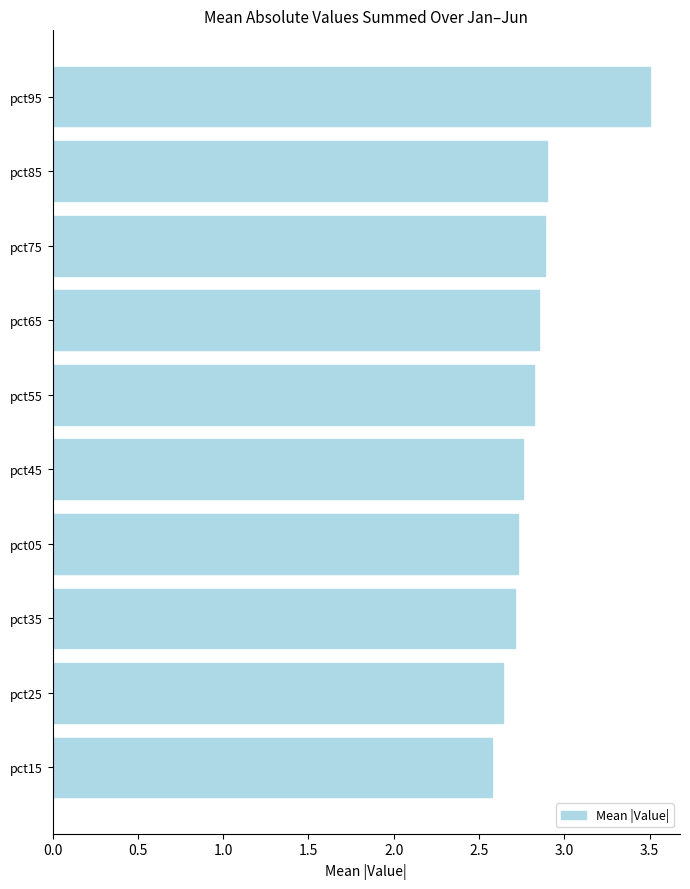

What is the sum of all values?

28.4